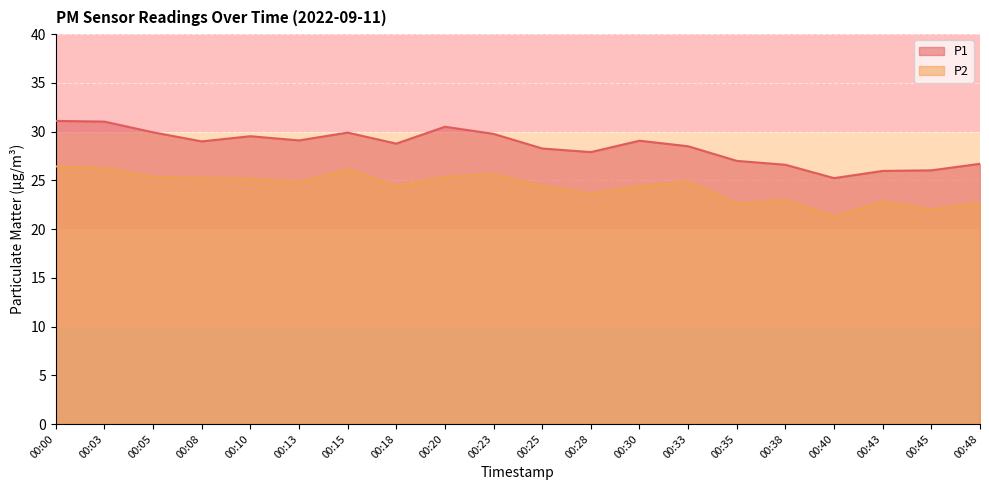

How many lines are shown in the chart?

2